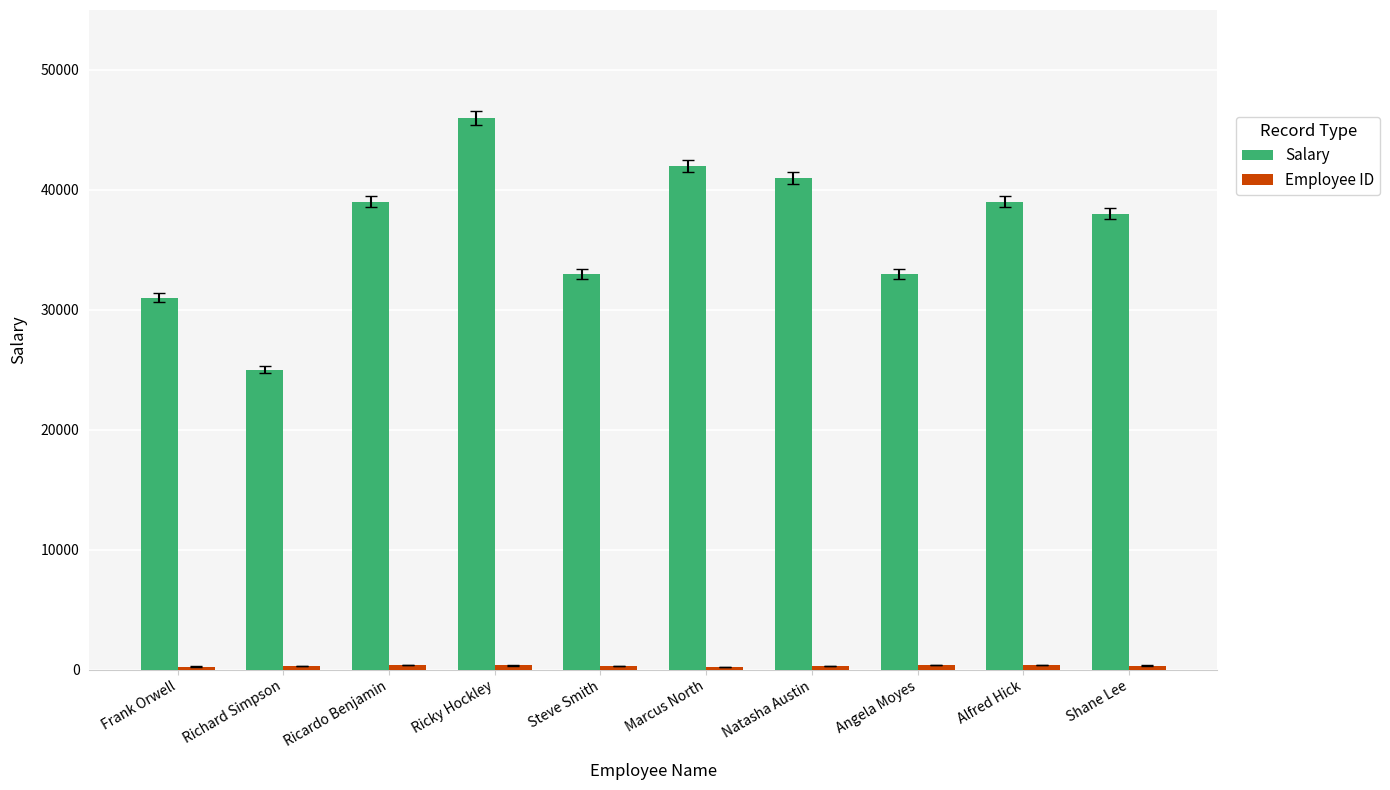

Are the bars grouped side by side (vs. stacked)?

Yes